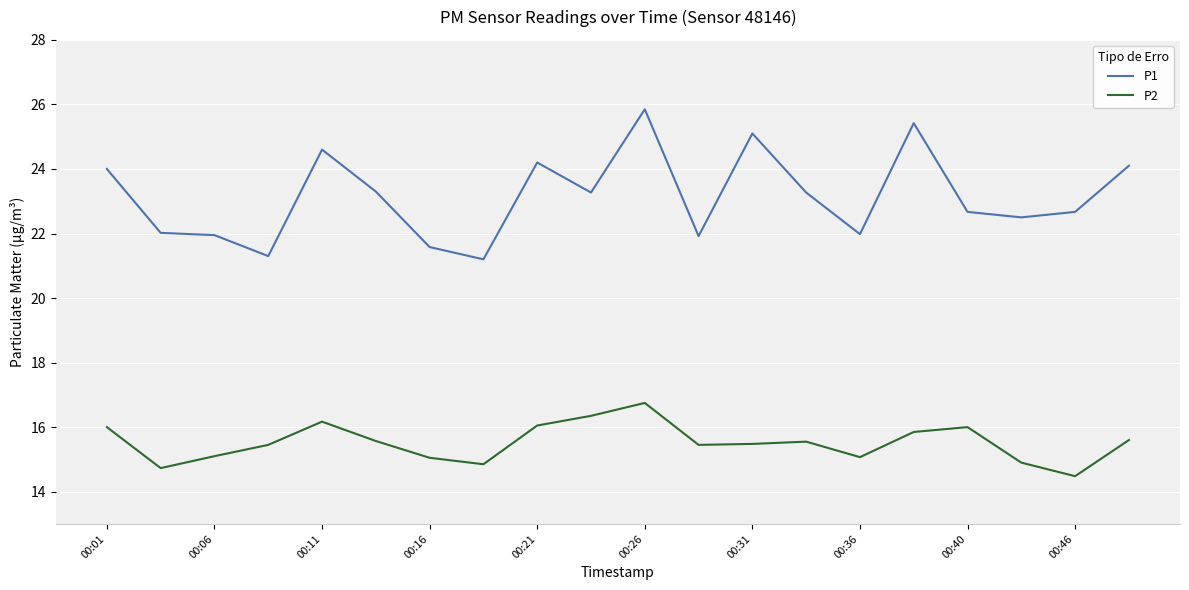

True or false: P2 and P1 cross at least once.

False